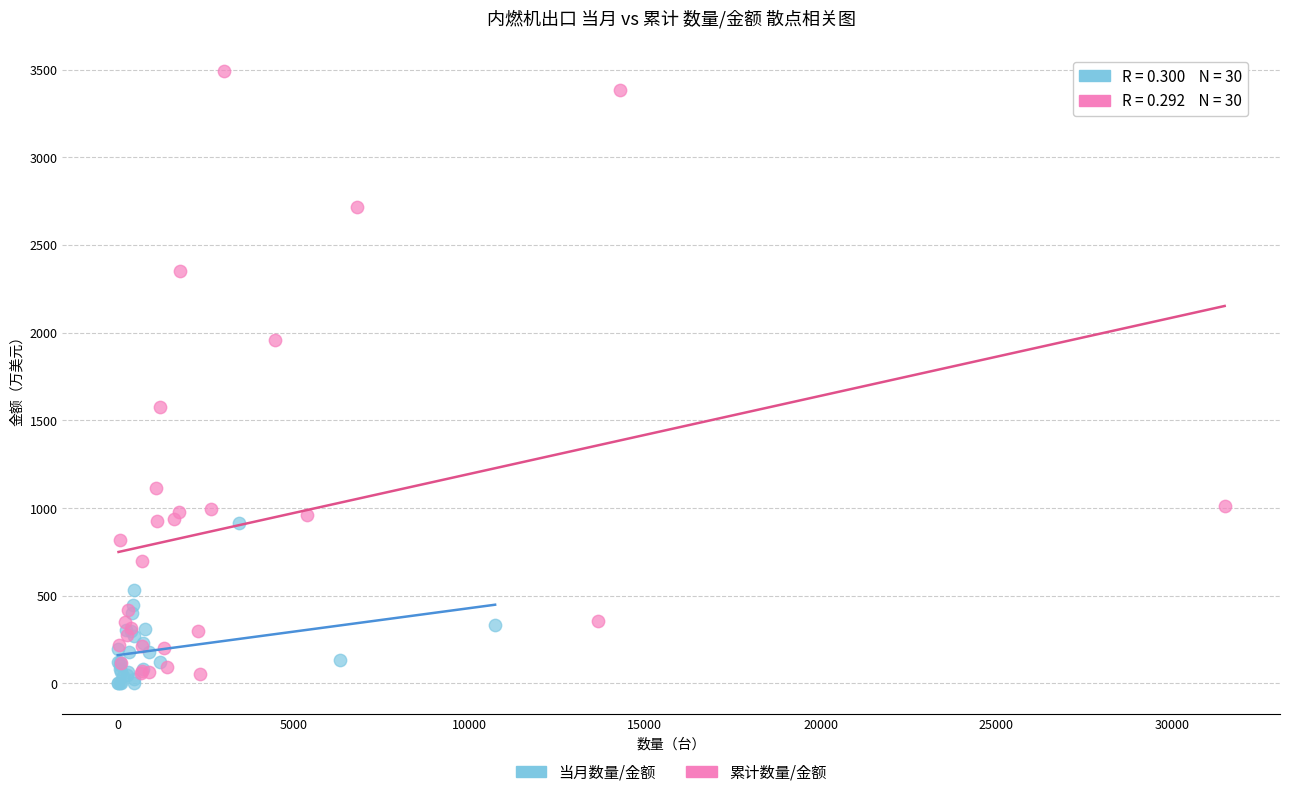

Which series reaches the maximum Y coordinate?

累计数量/金额